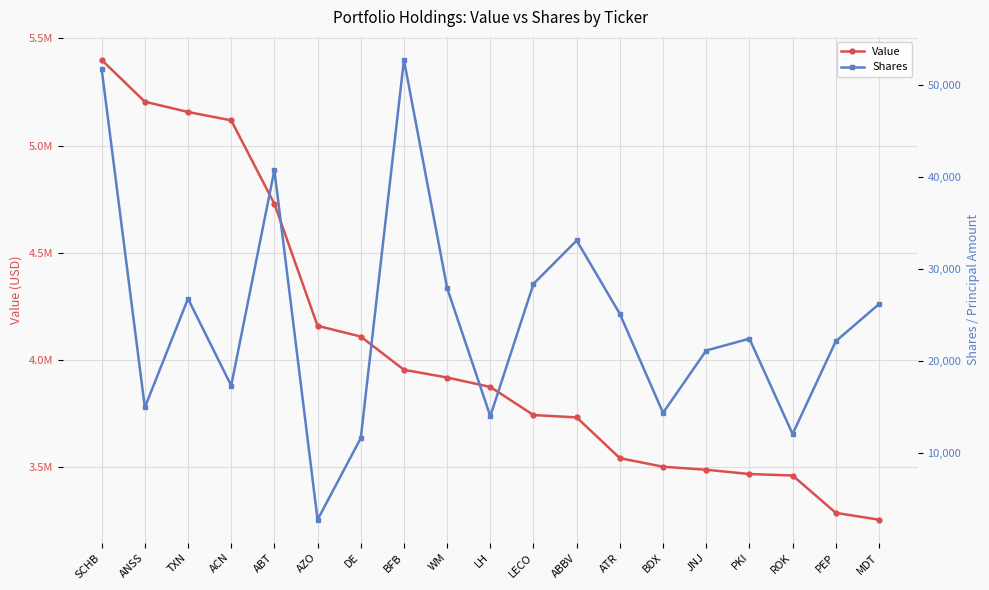

What are all the series names shown in the legend?

Value, Shares